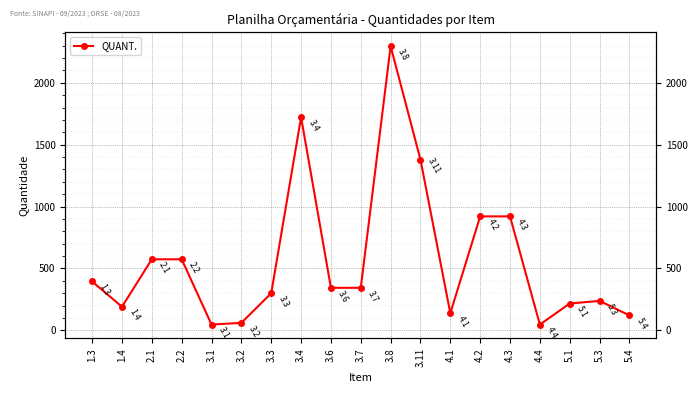

Where is the first local minimum?

1.4